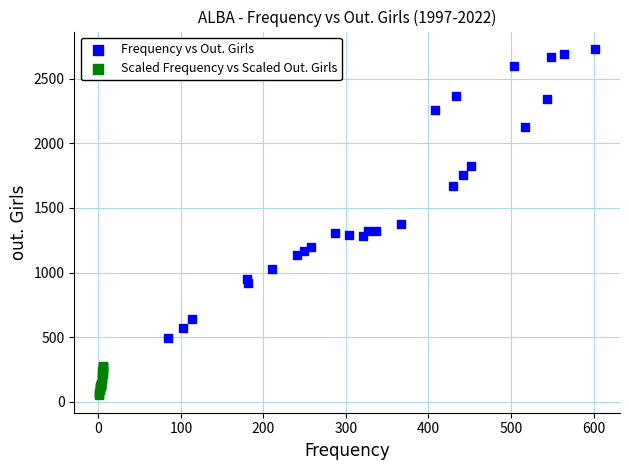

Which series contains the highest Y value?

Frequency vs Out. Girls